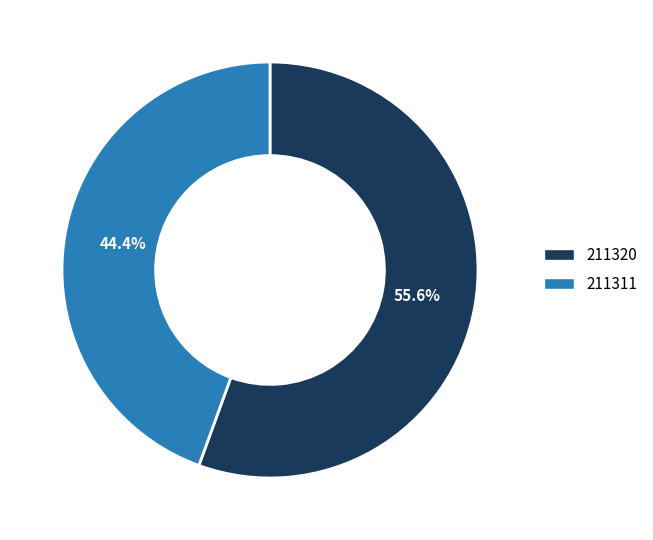

Is it true that 211320 is 43% of the pie?

False